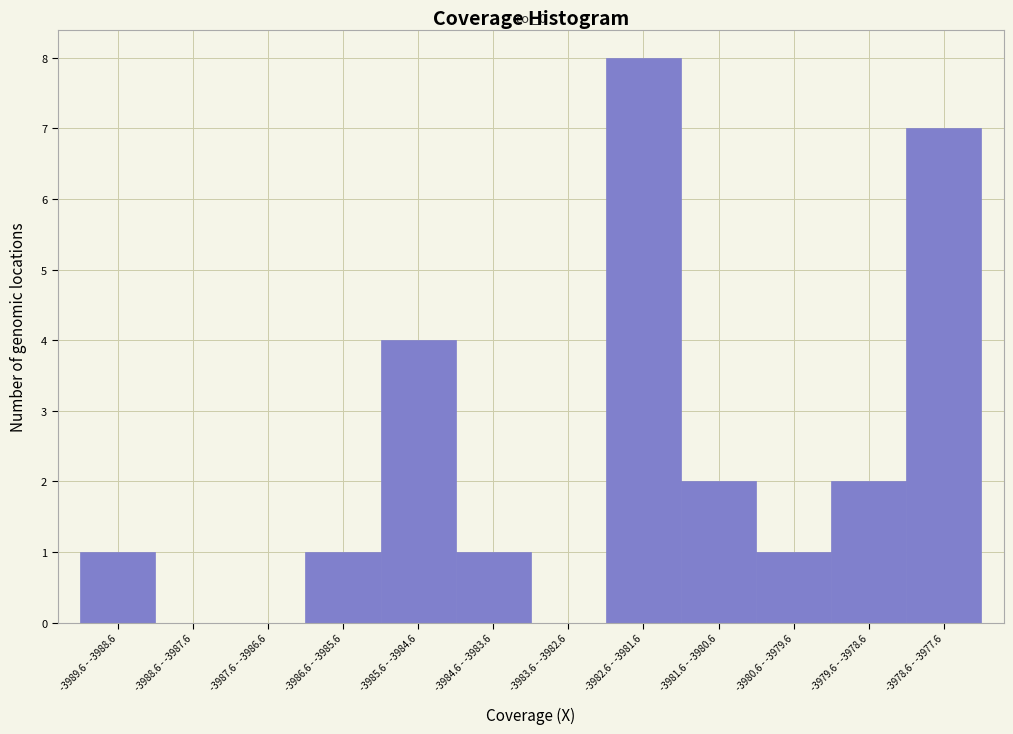

Reading right to left, what are all the values shown in this chart?

-3978.6 - -3977.6=7	-3979.6 - -3978.6=2	-3980.6 - -3979.6=1	-3981.6 - -3980.6=2	-3982.6 - -3981.6=8	-3983.6 - -3982.6=0	-3984.6 - -3983.6=1	-3985.6 - -3984.6=4	-3986.6 - -3985.6=1	-3987.6 - -3986.6=0	-3988.6 - -3987.6=0	-3989.6 - -3988.6=1